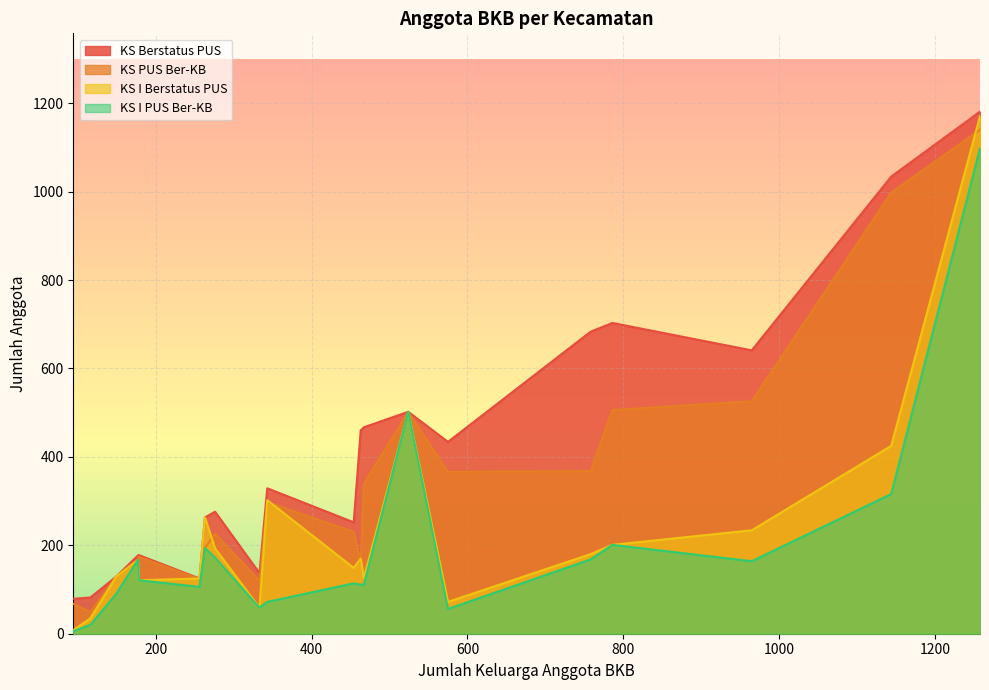

What is the maximum value shown in the chart?

1181